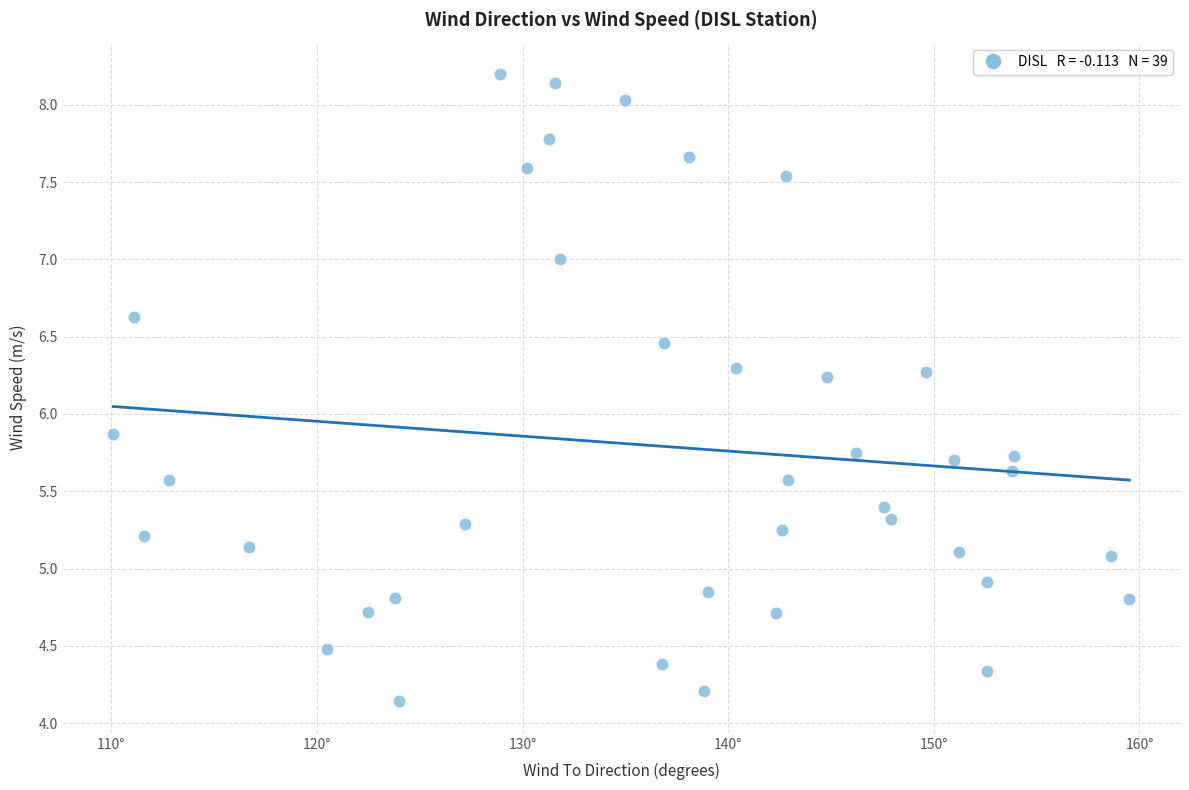

What Y value in the scatter plot is closest to 6?

5.9